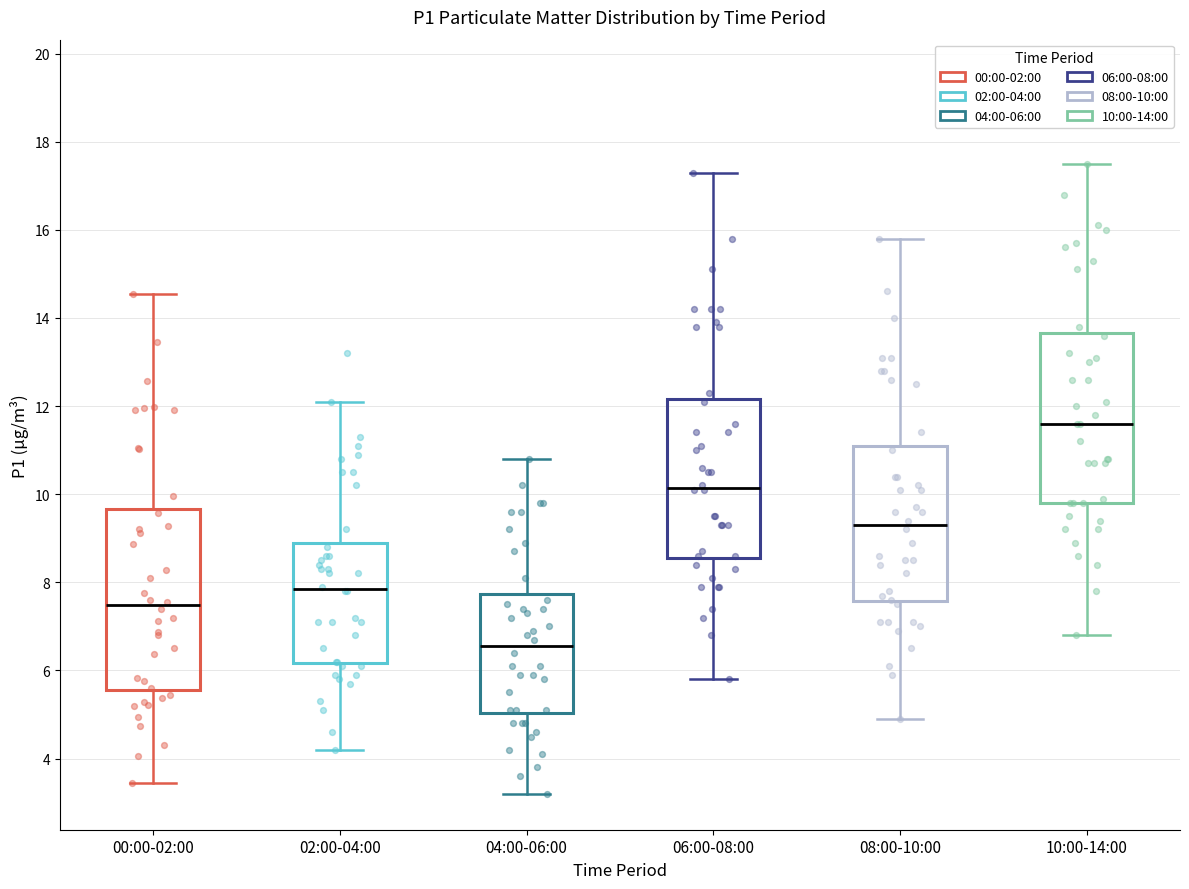

Which box has the lowest median line?

04:00-06:00